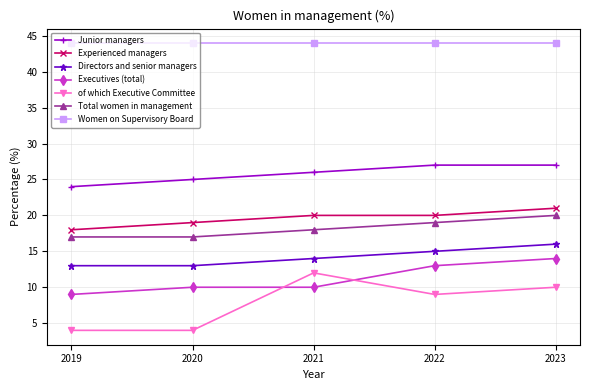

True or false: of which Executive Committee and Total women in management intersect in this chart.

False